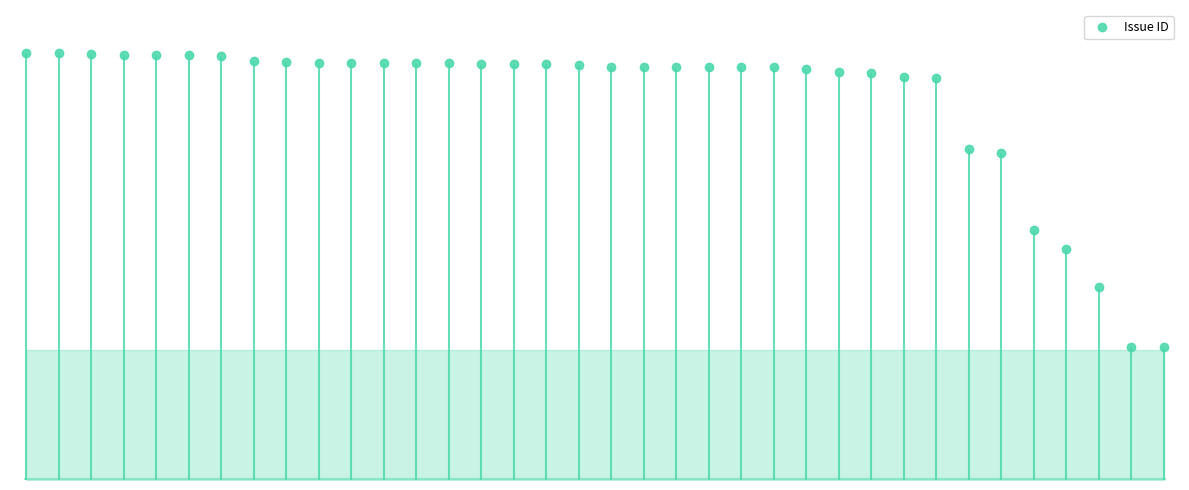

True or false: the data shows 1543 at 4496.

False